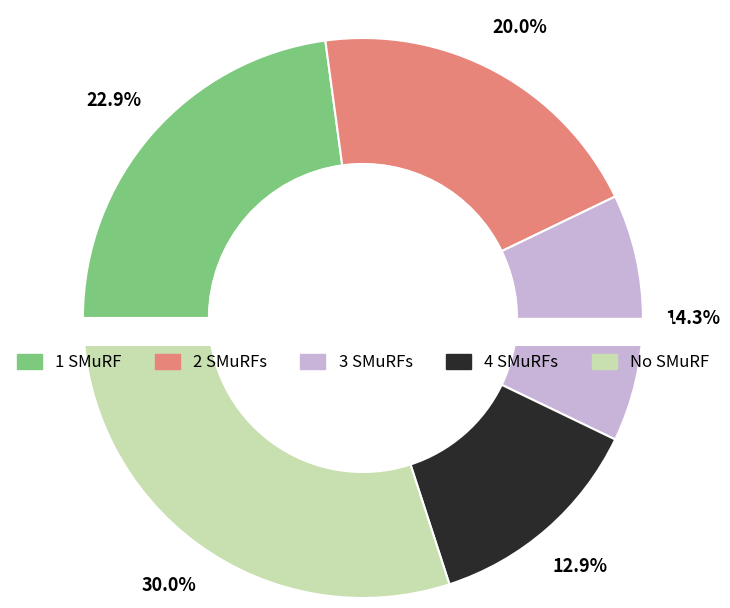

Is 6 the majority of the pie?

No